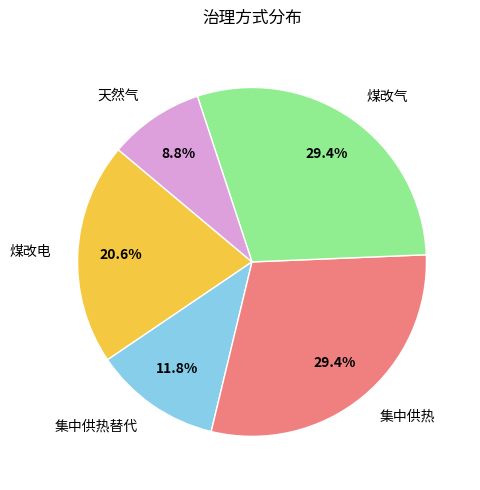

To the nearest percent, what portion does 煤改气 represent?

29%